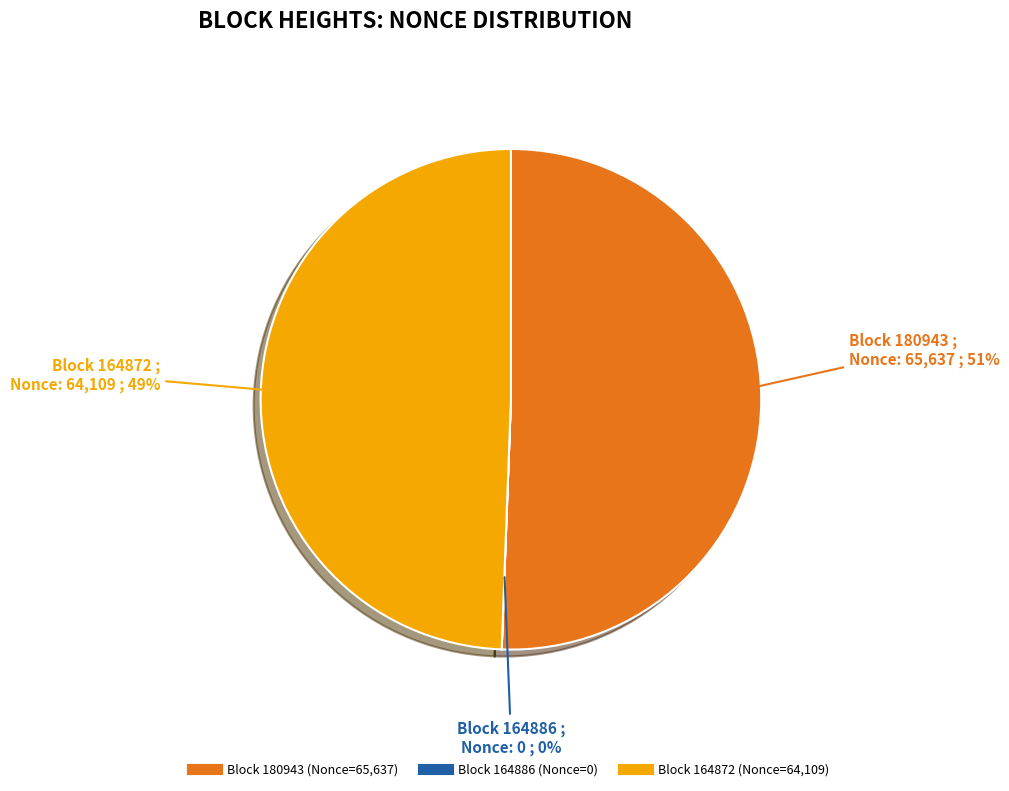

Does any single category account for the majority?

Yes